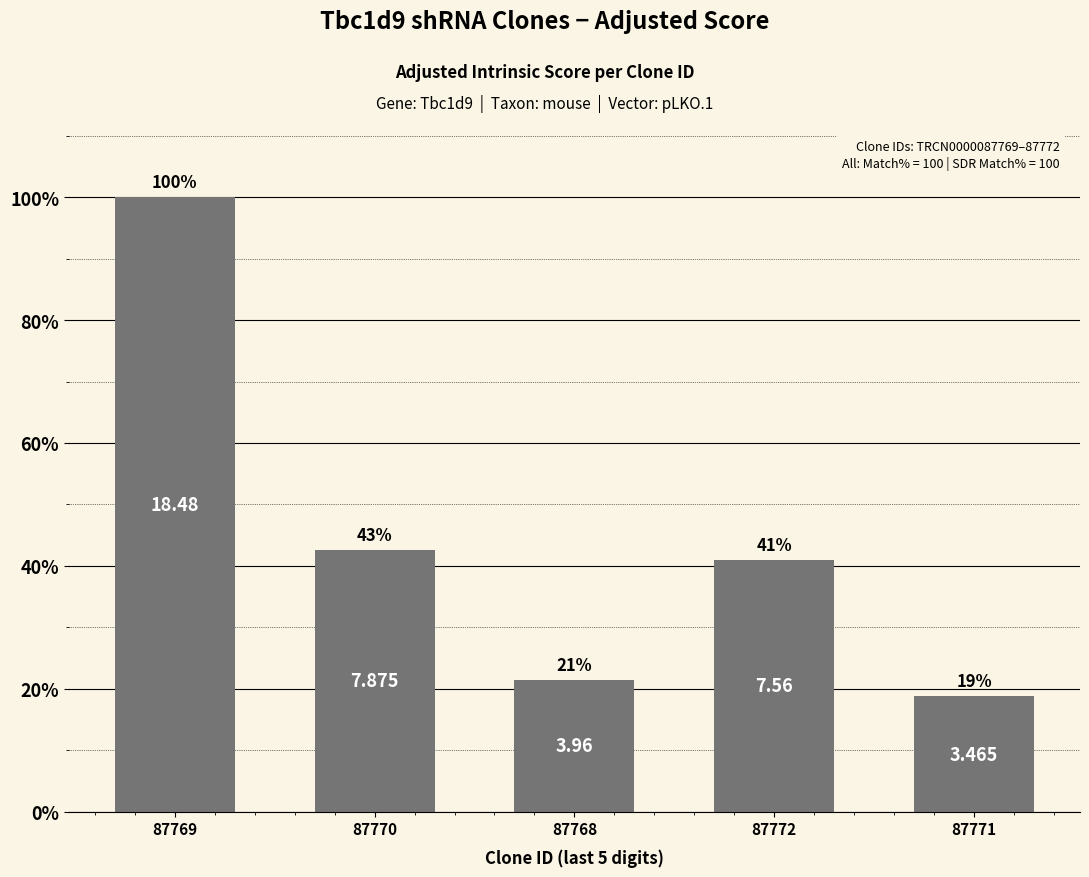

Rank the categories by value from lowest to highest.

87771, 87768, 87772, 87770, 87769